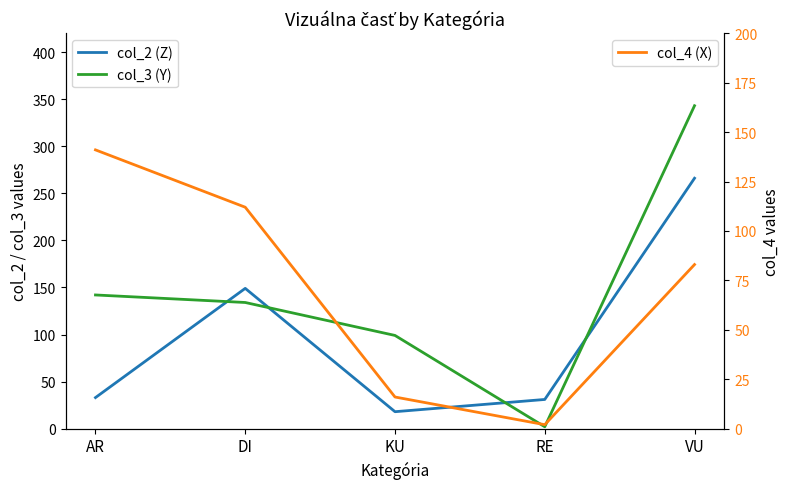

Is it true that col_3 (Y) equals 134 at DI?

True